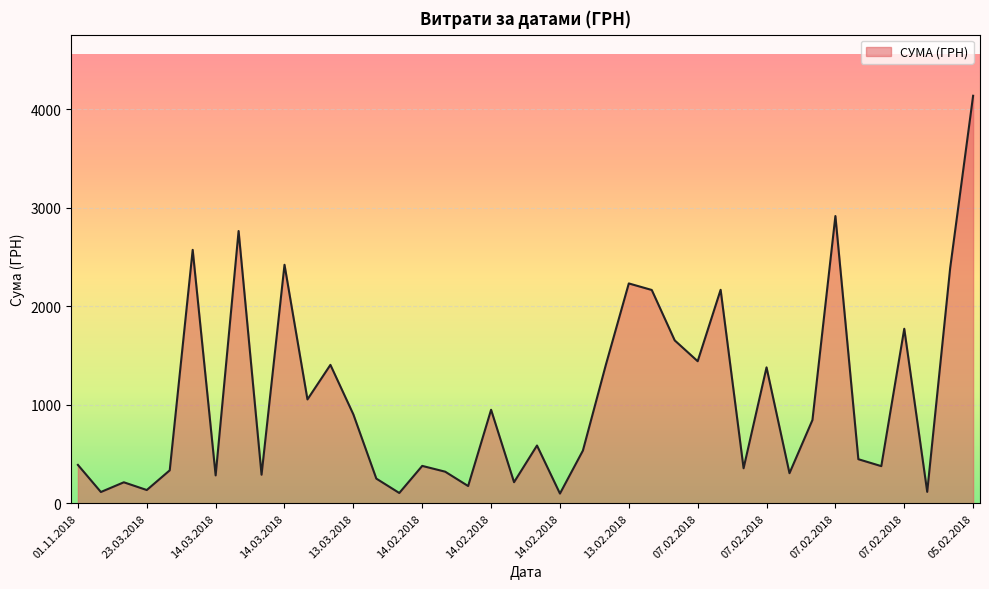

How many interior local valleys (lower than both neighbors) does the data have?

14